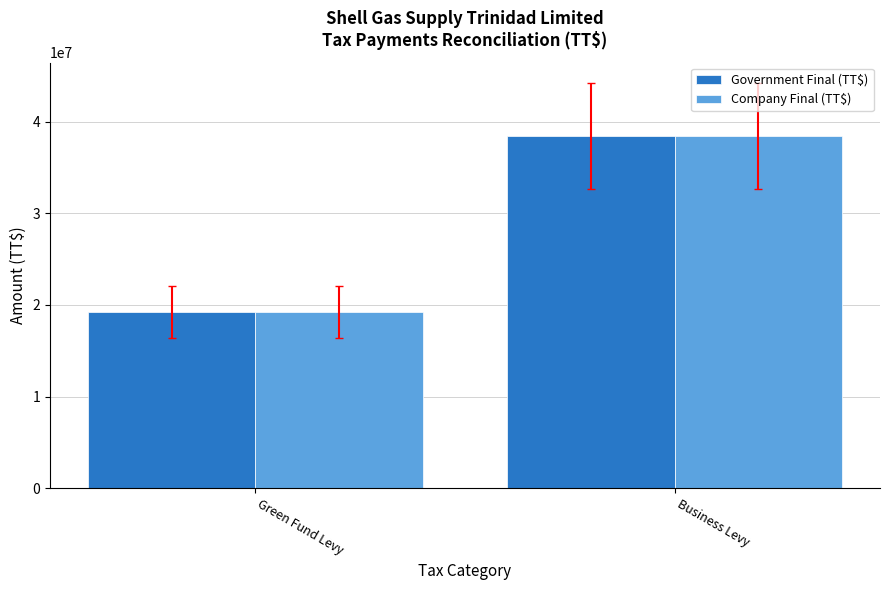

What is the sum of all Company Final (TT$) values?

57719950.1